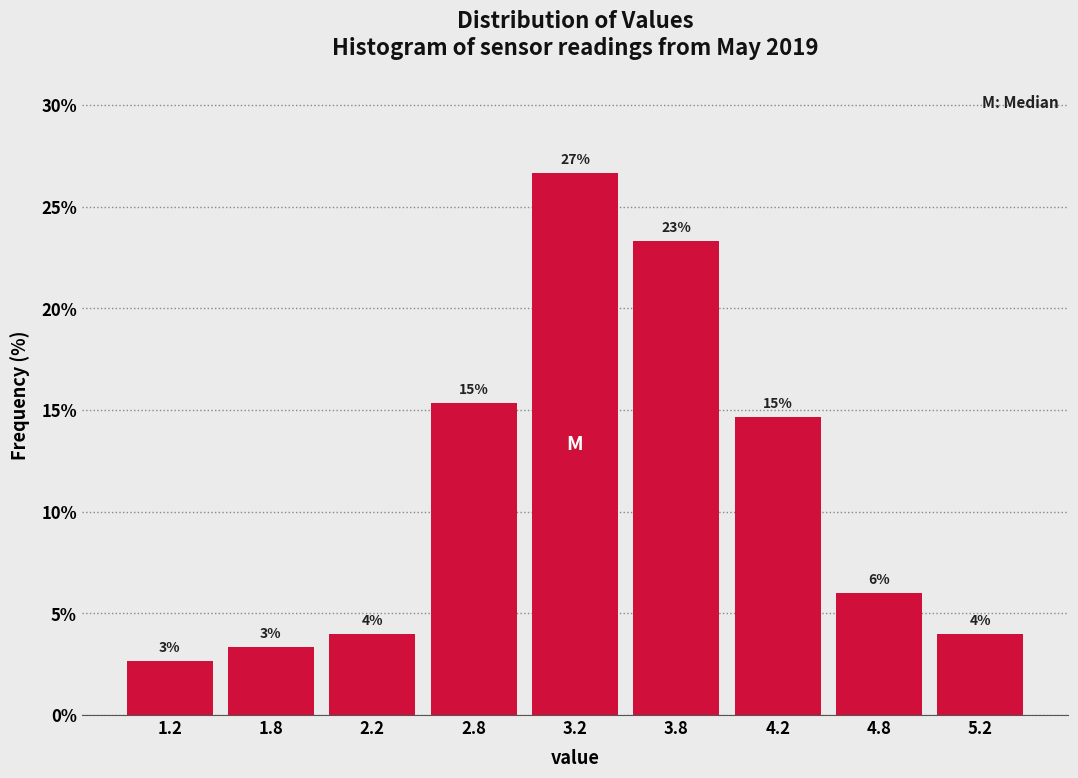

How many bars are there in total?

9